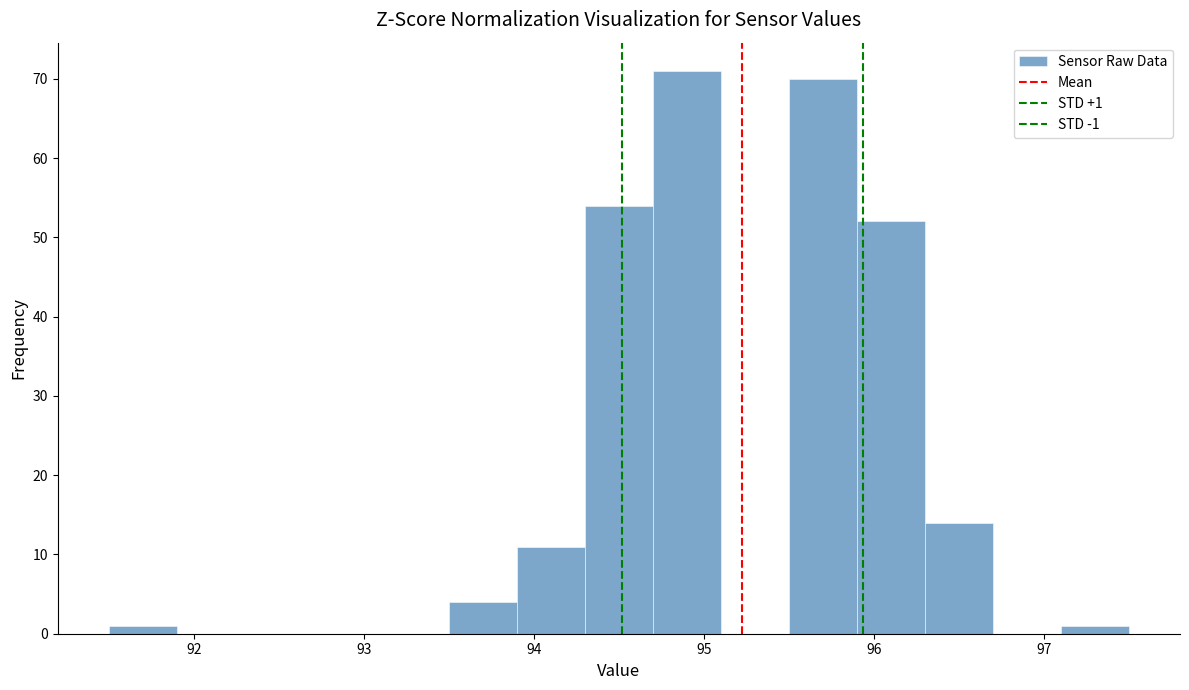

Which range on the x-axis has the tallest bar?

94.7 to 95.1